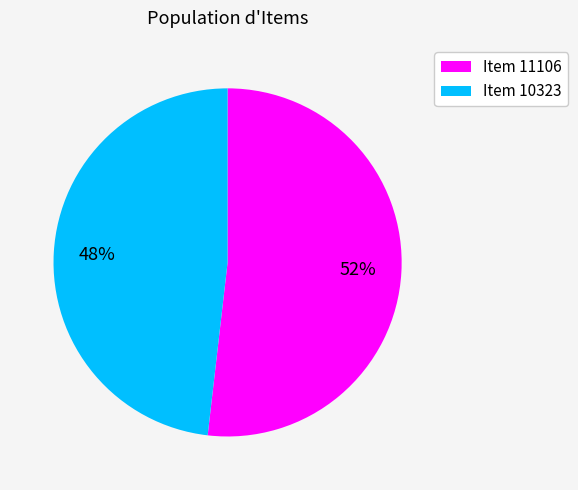

What is the majority slice?

Item 11106